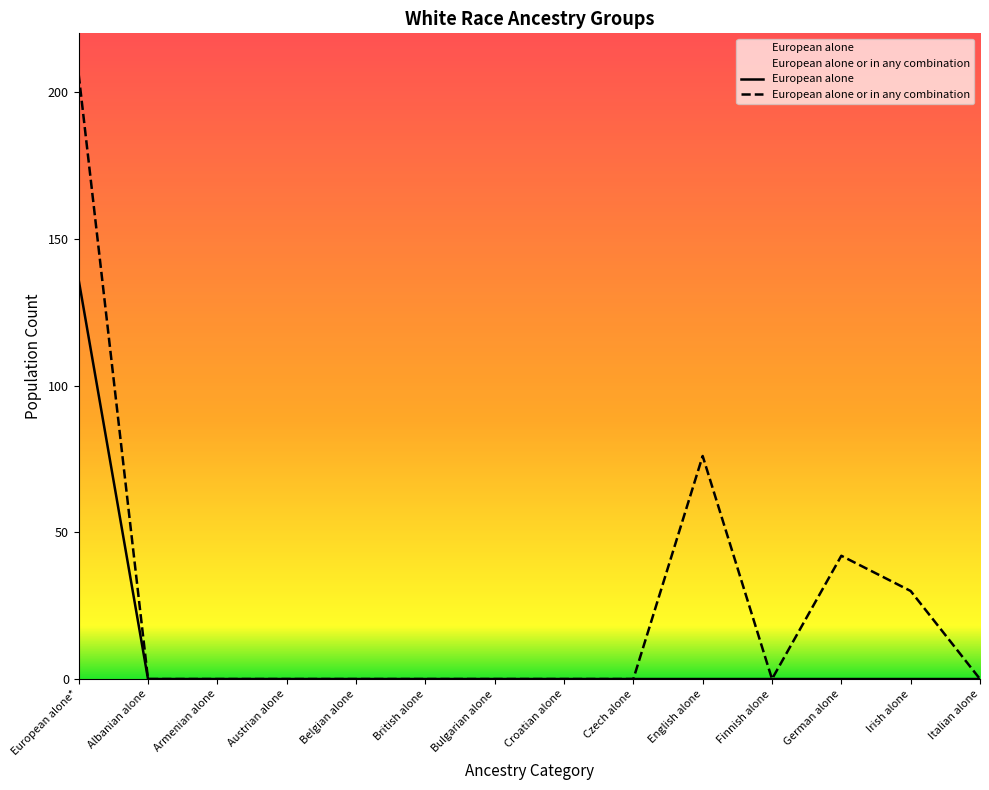

What position from the right is Armenian alone?

12